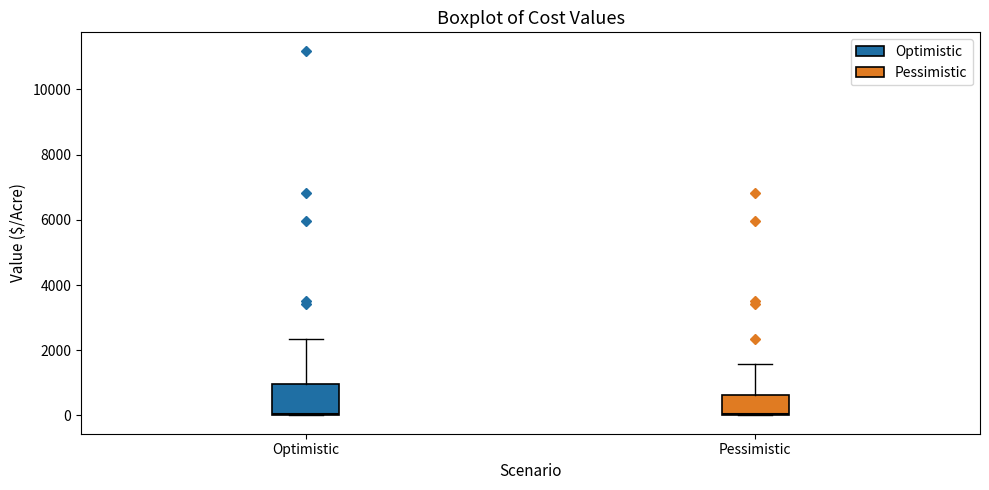

Reading left to right, transcribe this box plot: for each box, give where its median line is, the range the box spans, and where its two whiskers end, as read against the y-axis. The values are not printed on the chart, so give them approximately, as read against the axis.

Optimistic: median 0, box 0 to 1000, whiskers 0 to 2400
Pessimistic: median 0, box 0 to 600, whiskers 0 to 1600